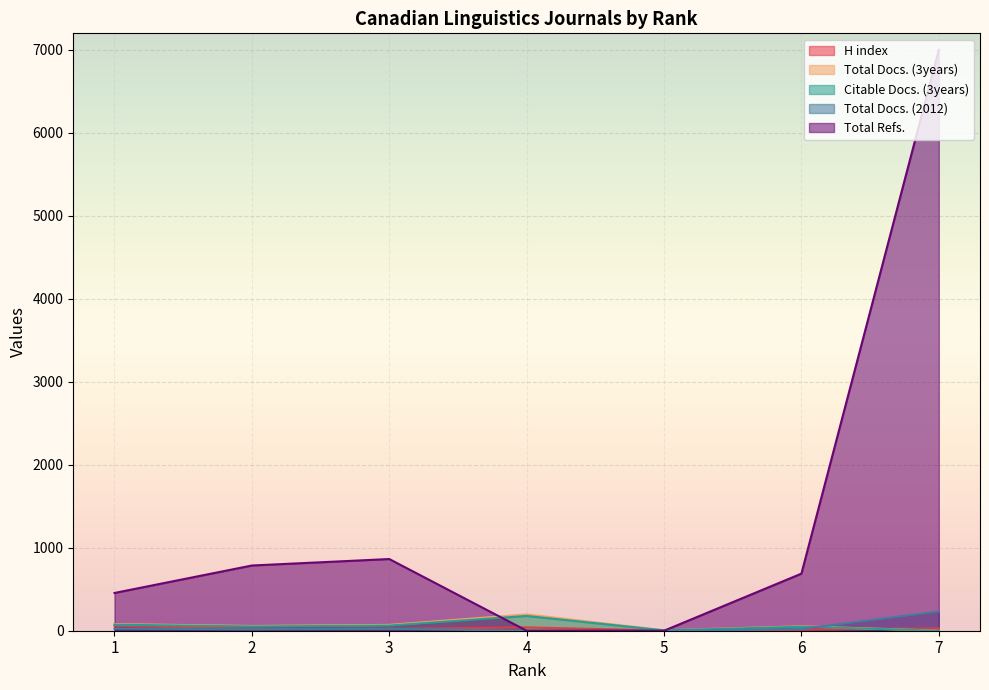

Between 2 and 4, which is larger?

4